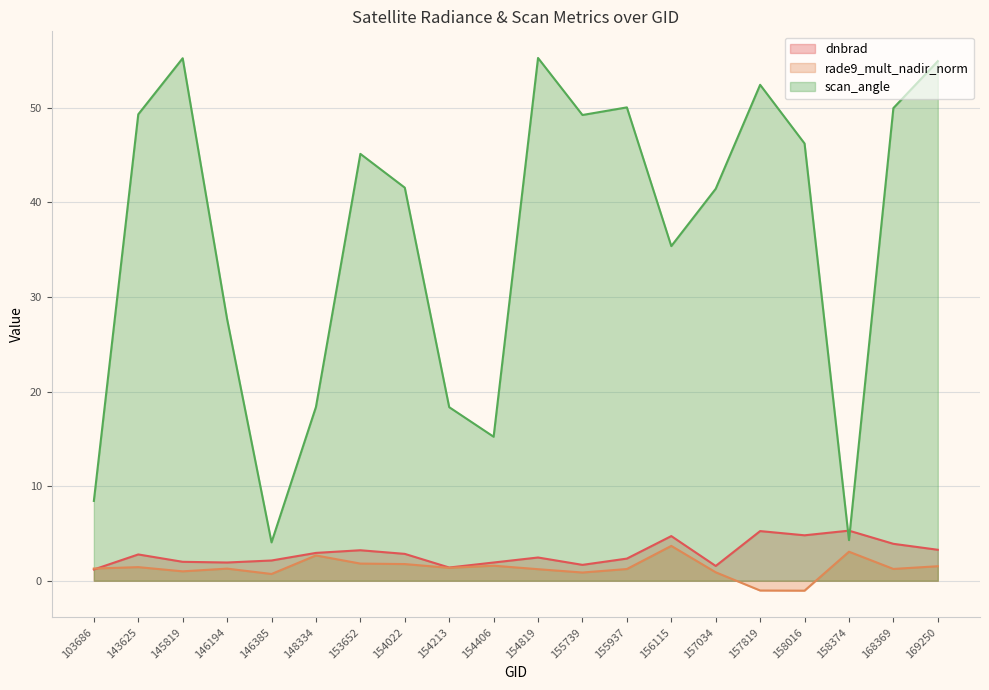

What is the maximum value shown in the chart?

55.3